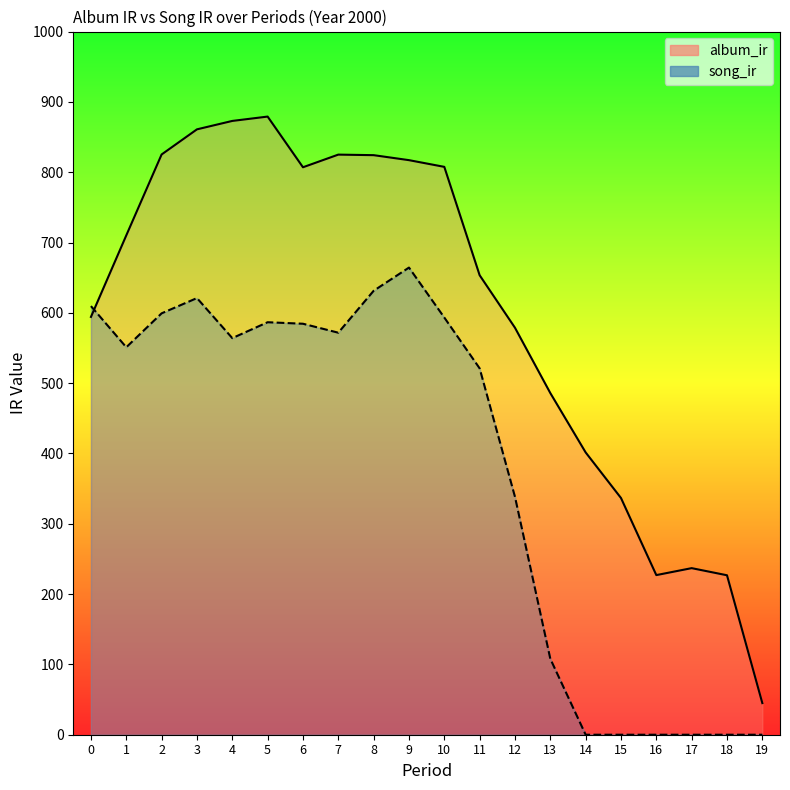

How many data points in album_ir (line) are above 710?

10